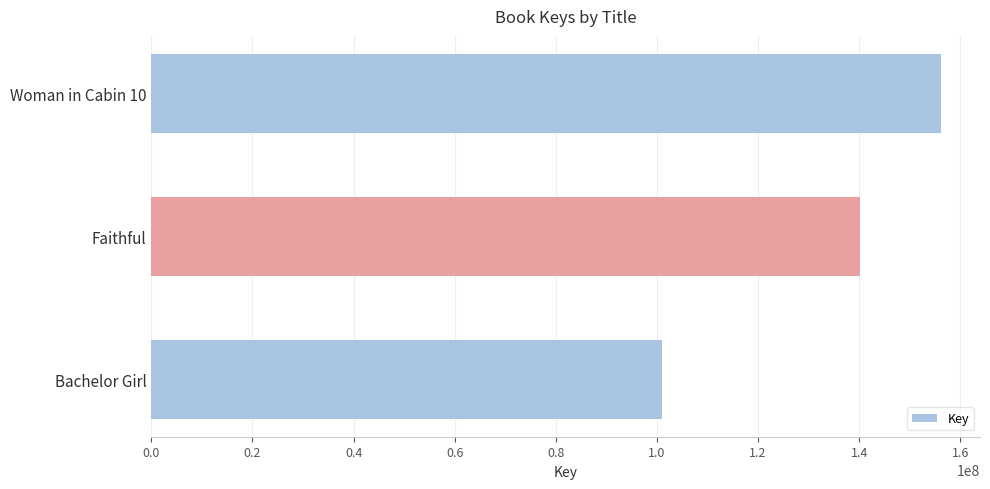

Reading bottom to top, extract all data points from this chart.

100959098	140100431	156093578